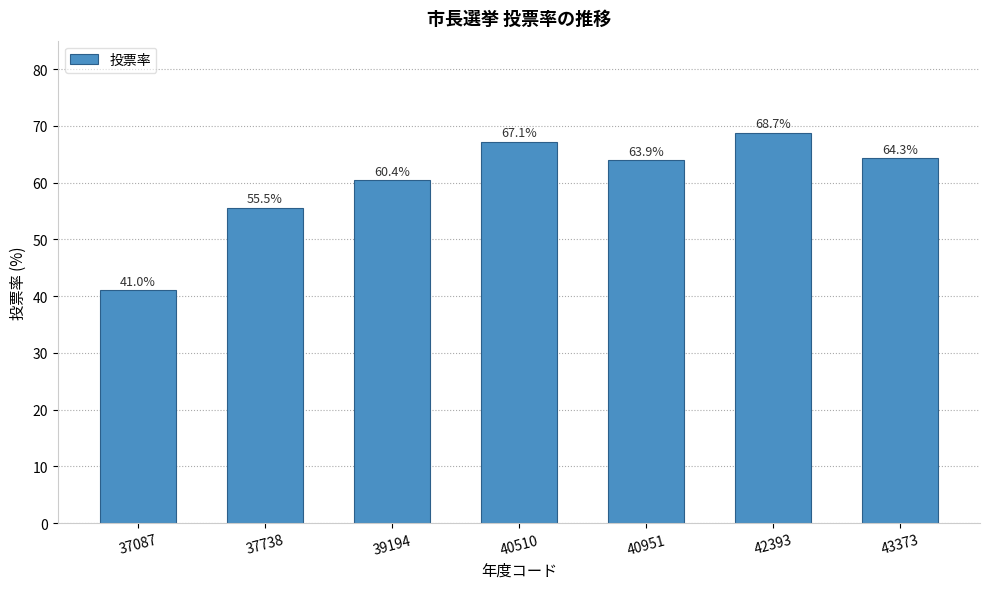

List the labels in order of value, largest first.

42393, 40510, 43373, 40951, 39194, 37738, 37087